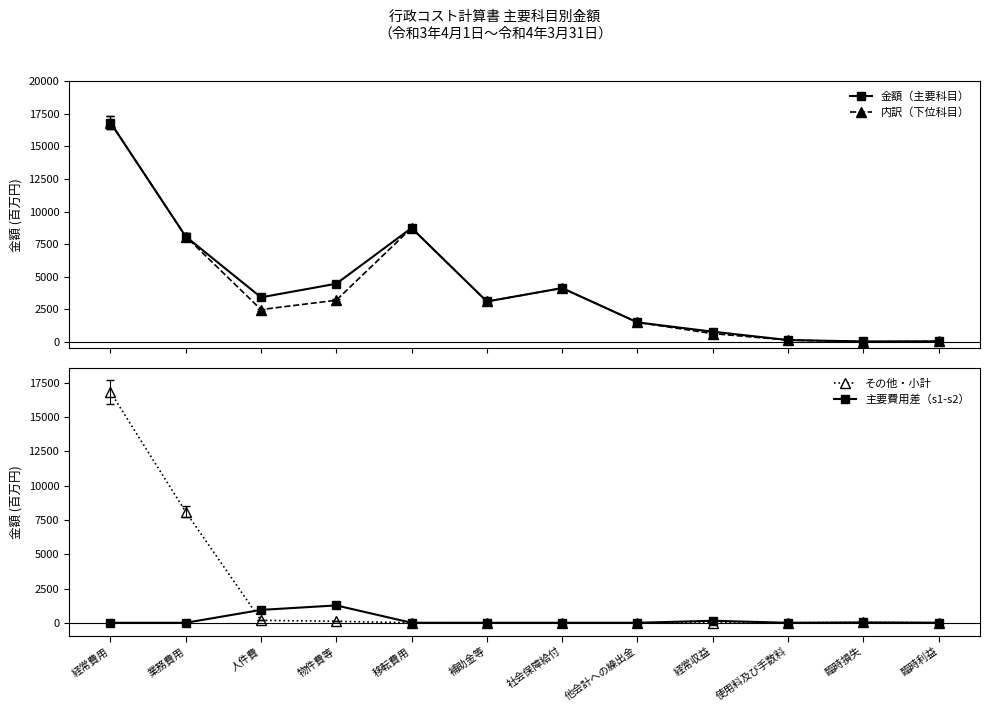

Which category has the lowest value in the 金額（主要科目） series?

臨時損失